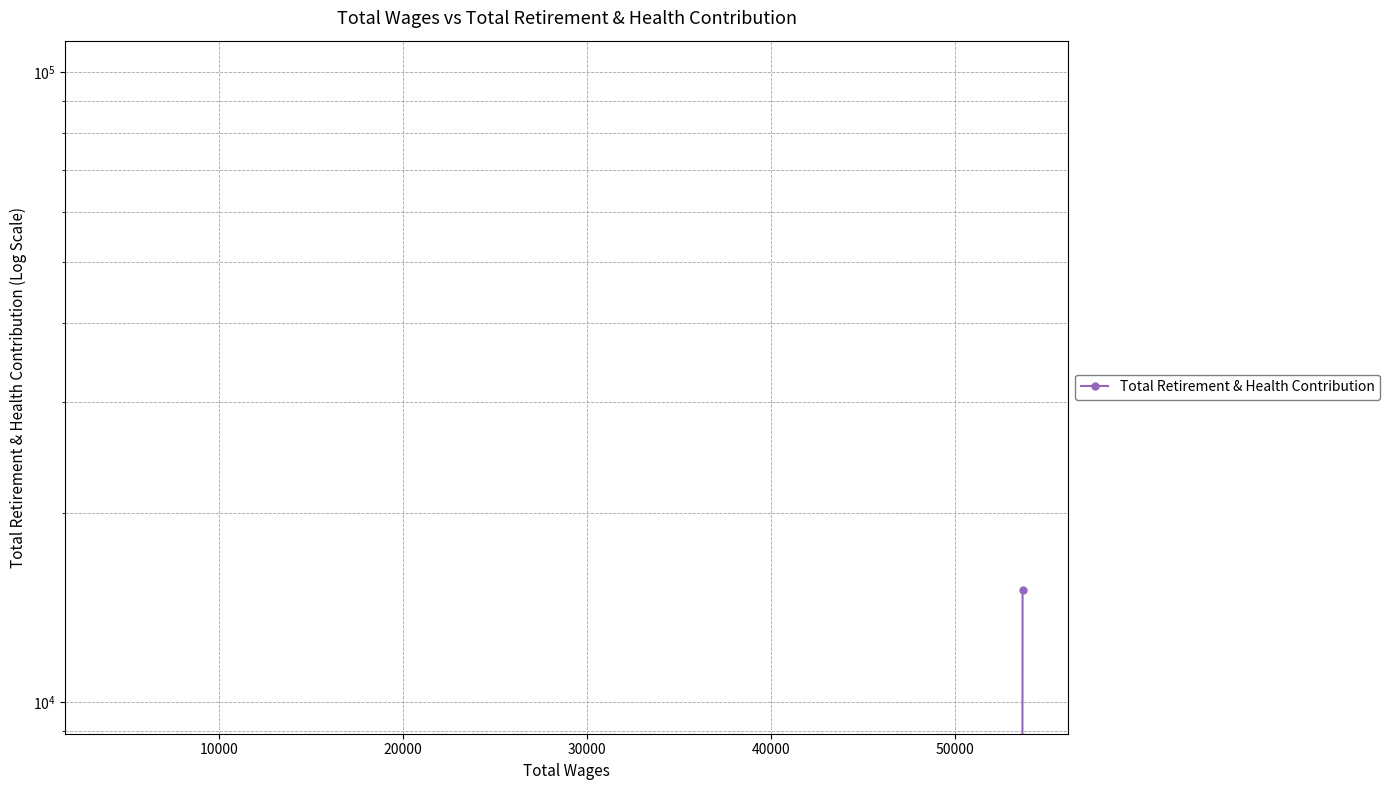

True or false: the data shows 0 at 20000.

True